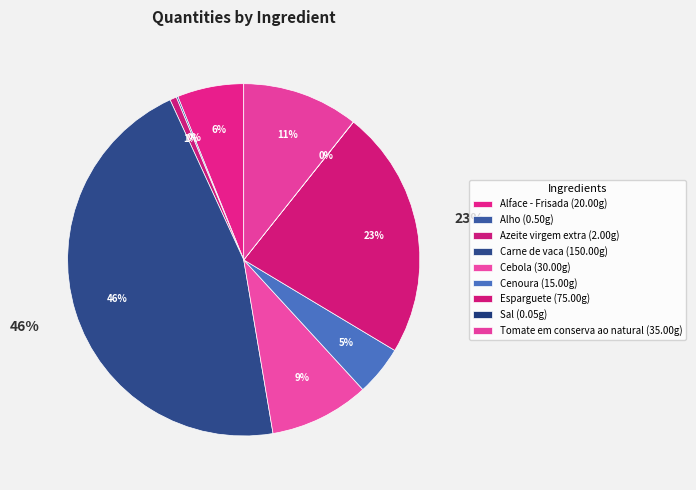

Which has a higher value, Alface - Frisada or Cebola?

Cebola